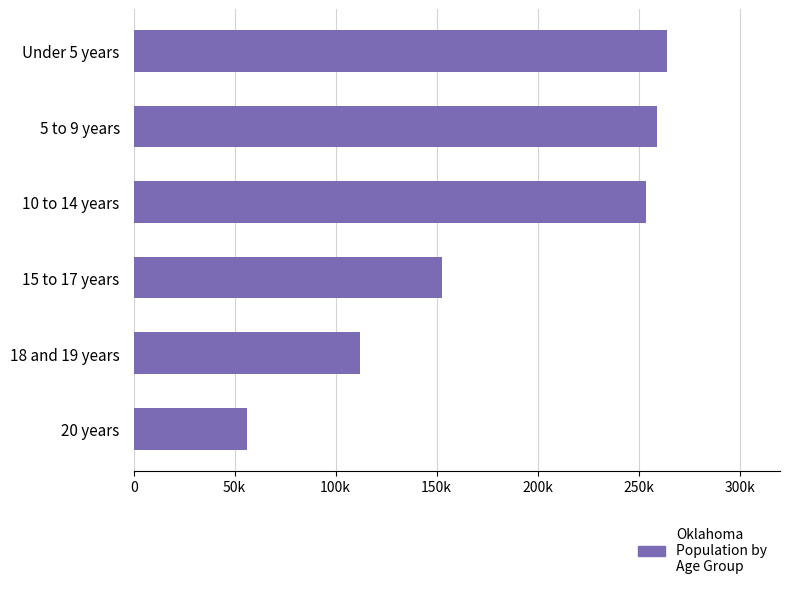

Which category has the lowest value across all series?

20 years